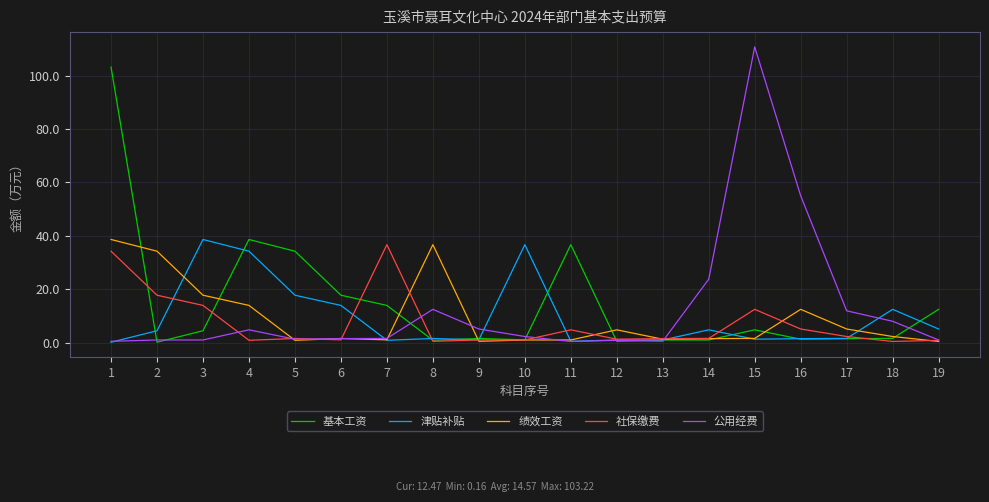

After their last crossing, which series has the higher values: 基本工资 or 社保缴费?

基本工资